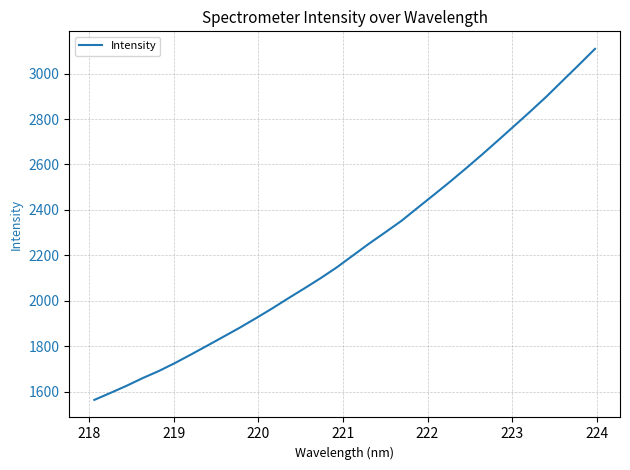

What is the smallest value displayed?

1564.4